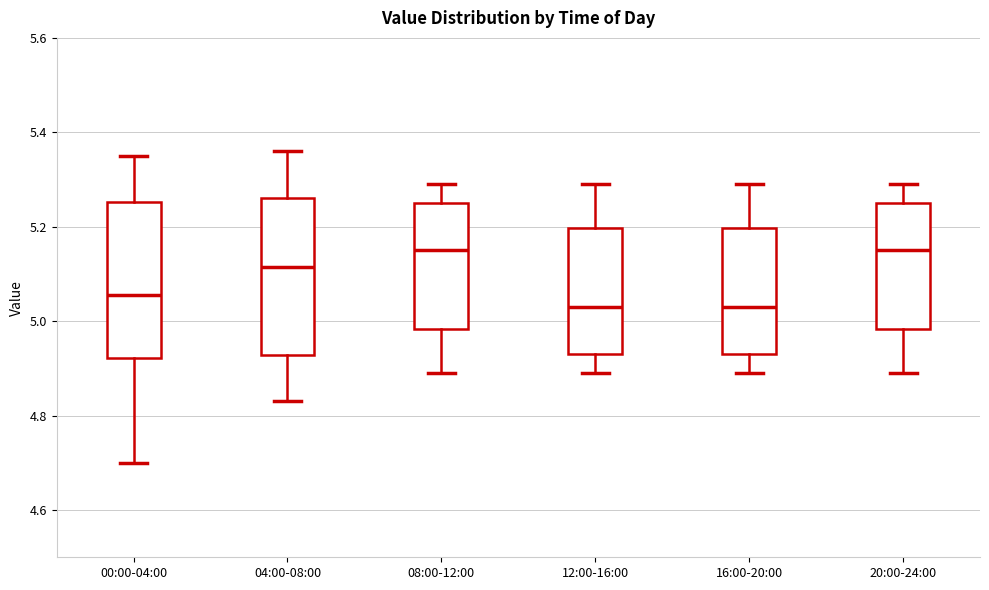

Reading left to right, transcribe this box plot: for each box, give where its median line is, the range the box spans, and where its two whiskers end, as read against the y-axis. The values are not printed on the chart, so give them approximately, as read against the axis.

00:00-04:00: median 5.06, box 4.92 to 5.26, whiskers 4.70 to 5.36
04:00-08:00: median 5.12, box 4.92 to 5.26, whiskers 4.84 to 5.36
08:00-12:00: median 5.16, box 4.98 to 5.26, whiskers 4.90 to 5.30
12:00-16:00: median 5.04, box 4.94 to 5.20, whiskers 4.90 to 5.30
16:00-20:00: median 5.04, box 4.94 to 5.20, whiskers 4.90 to 5.30
20:00-24:00: median 5.16, box 4.98 to 5.26, whiskers 4.90 to 5.30